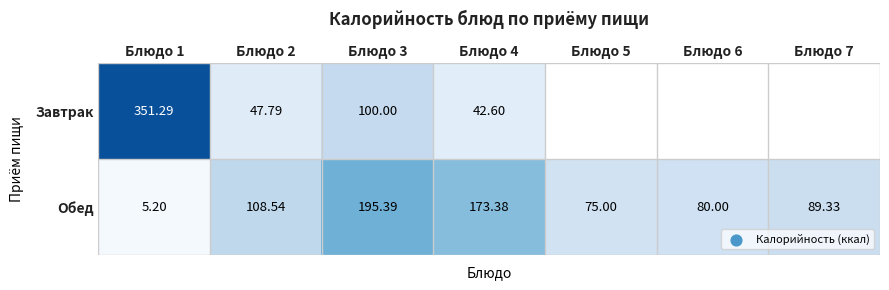

How many distinct data groups are displayed?

2